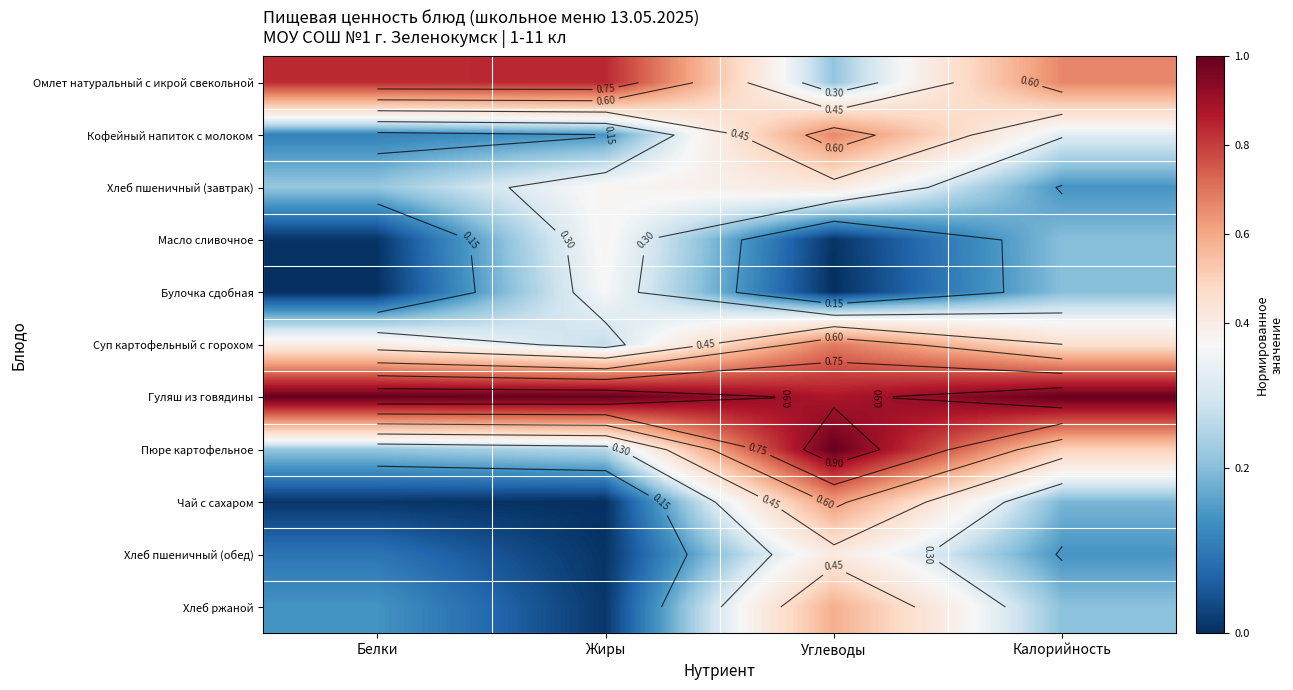

What is the difference between the Булочка сдобная values at Белки and Жиры?

0.3